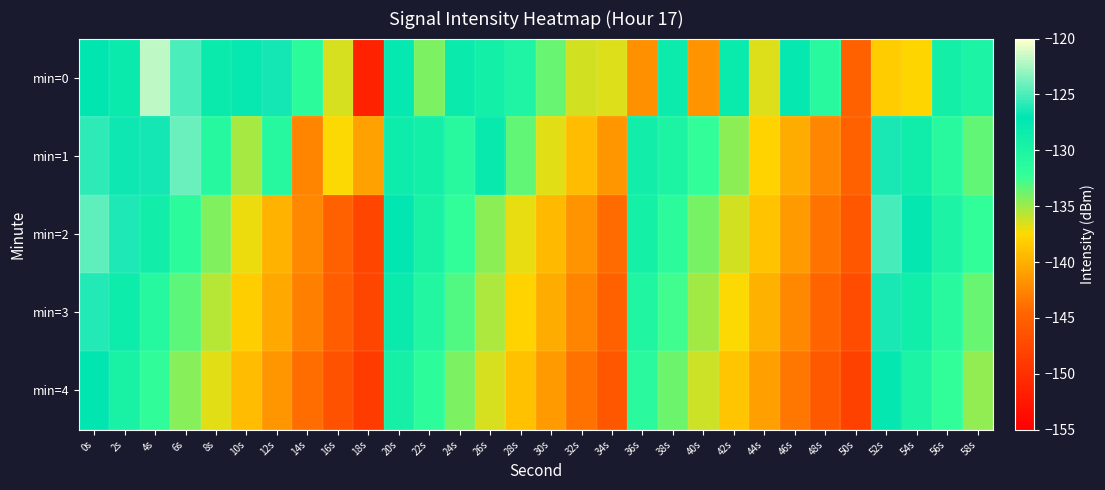

Reading left to right, extract all data points from this chart.

min=0: 0s=-127.2	2s=-128.1	4s=-121.8	6s=-125.0	8s=-128.2	10s=-127.7	12s=-126.4	14s=-131.6	16s=-136.5	18s=-151.4	20s=-127.6	22s=-134.1	24s=-128.1	26s=-129.2	28s=-130.2	30s=-133.6	32s=-136.4	34s=-136.6	36s=-141.7	38s=-128.3	40s=-141.7	42s=-128.0	44s=-136.7	46s=-127.6	48s=-131.1	50s=-144.9	52s=-138.3	54s=-137.7	56s=-129.1	58s=-129.9
min=1: 0s=-125.9	2s=-126.6	4s=-126.5	6s=-124.1	8s=-131.1	10s=-135.2	12s=-130.9	14s=-142.6	16s=-137.5	18s=-140.9	20s=-128.5	22s=-129.1	24s=-131.2	26s=-127.8	28s=-133.4	30s=-136.7	32s=-139.2	34s=-141.5	36s=-128.9	38s=-130.1	40s=-132.3	42s=-134.6	44s=-137.8	46s=-140.2	48s=-142.5	50s=-145.1	52s=-126.3	54s=-128.7	56s=-131.1	58s=-133.5
min=2: 0s=-124.5	2s=-126.2	4s=-128.9	6s=-131.6	8s=-134.3	10s=-137.0	12s=-139.7	14s=-142.4	16s=-145.1	18s=-147.8	20s=-127.3	22s=-129.7	24s=-132.1	26s=-134.5	28s=-136.9	30s=-139.3	32s=-141.7	34s=-144.1	36s=-129.2	38s=-131.6	40s=-134.0	42s=-136.4	44s=-138.8	46s=-141.2	48s=-143.6	50s=-146.0	52s=-125.1	54s=-127.5	56s=-129.9	58s=-132.3
min=3: 0s=-126.1	2s=-128.5	4s=-130.9	6s=-133.3	8s=-135.7	10s=-138.1	12s=-140.5	14s=-142.9	16s=-145.3	18s=-147.7	20s=-128.2	22s=-130.6	24s=-133.0	26s=-135.4	28s=-137.8	30s=-140.2	32s=-142.6	34s=-145.0	36s=-130.3	38s=-132.7	40s=-135.1	42s=-137.5	44s=-139.9	46s=-142.3	48s=-144.7	50s=-147.1	52s=-126.4	54s=-128.8	56s=-131.2	58s=-133.6
min=4: 0s=-127.2	2s=-129.6	4s=-132.0	6s=-134.4	8s=-136.8	10s=-139.2	12s=-141.6	14s=-144.0	16s=-146.4	18s=-148.8	20s=-129.3	22s=-131.7	24s=-134.1	26s=-136.5	28s=-138.9	30s=-141.3	32s=-143.7	34s=-146.1	36s=-131.4	38s=-133.8	40s=-136.2	42s=-138.6	44s=-141.0	46s=-143.4	48s=-145.8	50s=-148.2	52s=-127.5	54s=-129.9	56s=-132.3	58s=-134.7